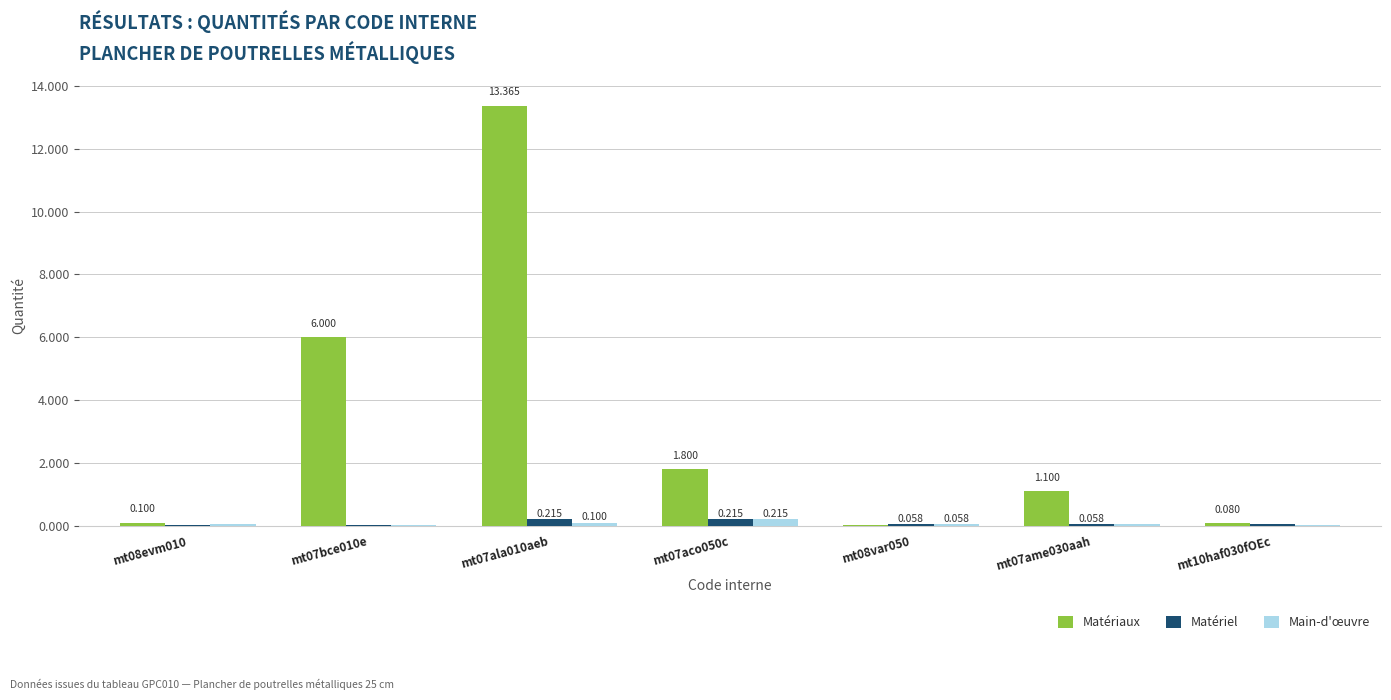

True or false: Matériaux has a value of 1.0 at mt07aco050c.

False